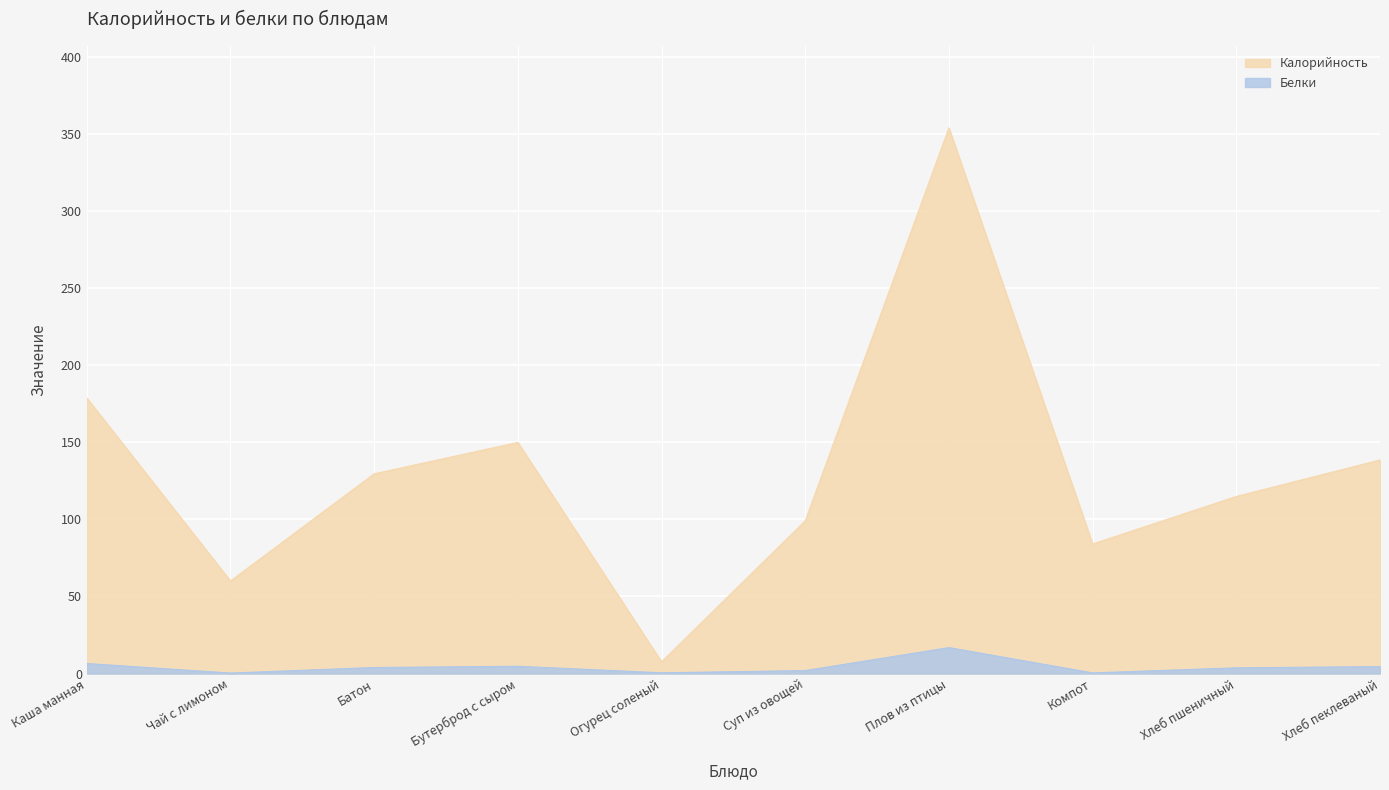

Reading left to right, what are all the values shown in this chart?

Калорийность: Каша манная=178.7	Чай с лимоном=60.0	Батон=129.5	Бутерброд с сыром=149.8	Огурец соленый=7.6	Суп из овощей=99.0	Плов из птицы=353.8	Компот=84.0	Хлеб пшеничный=114.8	Хлеб пеклеваный=138.5
Белки: Каша манная=6.5	Чай с лимоном=0.3	Батон=3.9	Бутерброд с сыром=4.7	Огурец соленый=0.5	Суп из овощей=1.9	Плов из птицы=16.8	Компот=0.4	Хлеб пшеничный=3.7	Хлеб пеклеваный=4.5